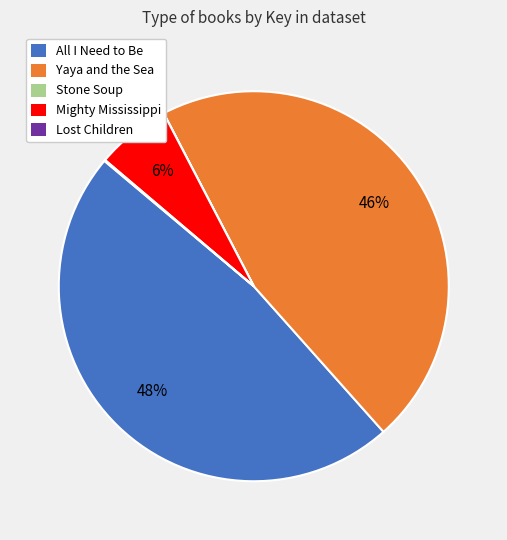

What percentage is the Mighty Mississippi slice, to the nearest percent?

6%